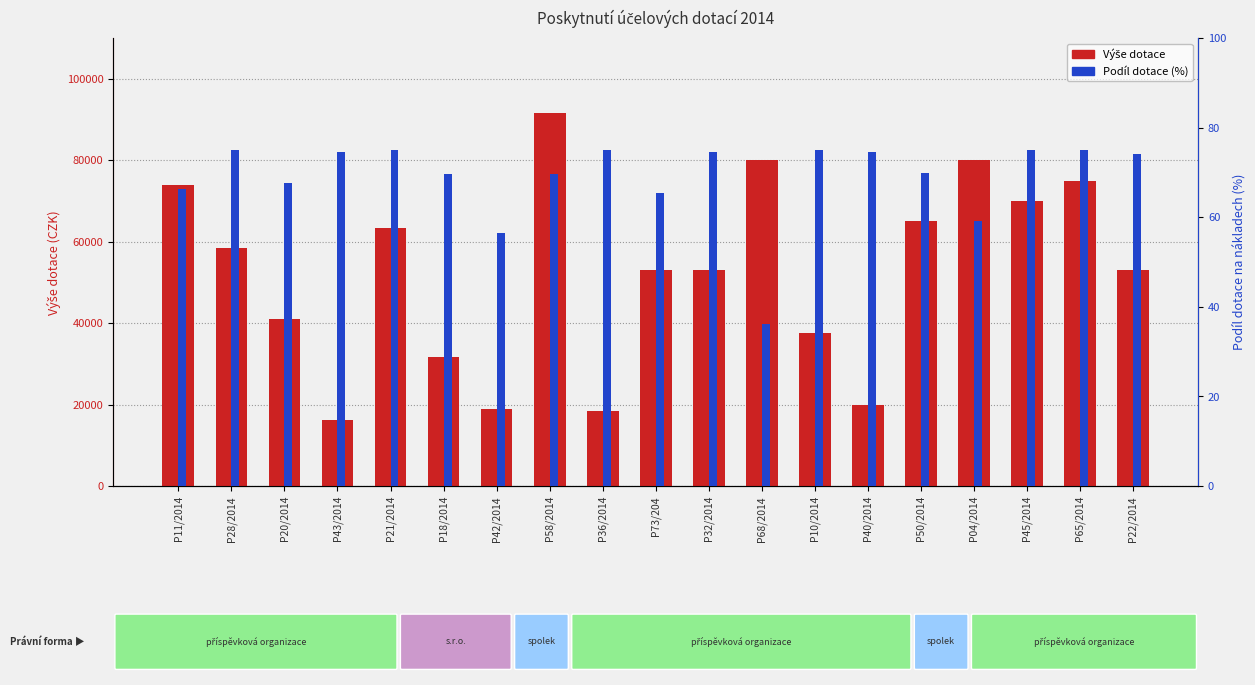

What is the label of the 4th bar from the left?

P43/2014